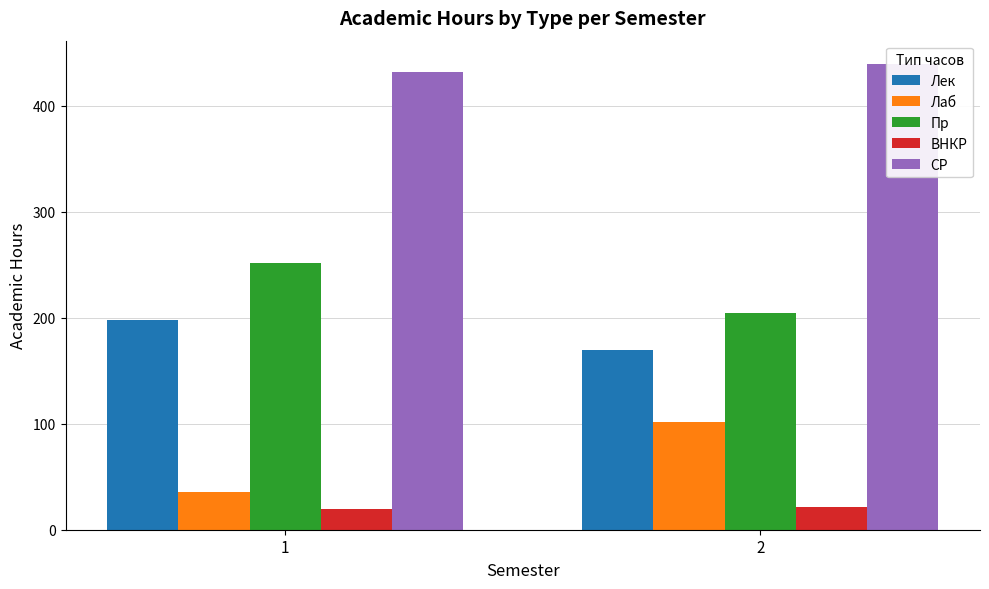

Reading left to right, transcribe all the data shown in this chart.

Лек: 198.0	170.0
Лаб: 36.0	102.0
Пр: 252.0	204.0
ВНКР: 19.7	21.8
СР: 431.5	439.4